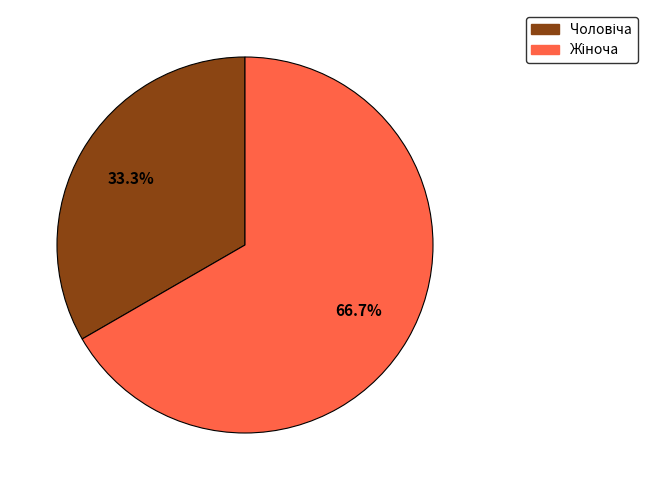

Is there a majority slice in this chart?

Yes